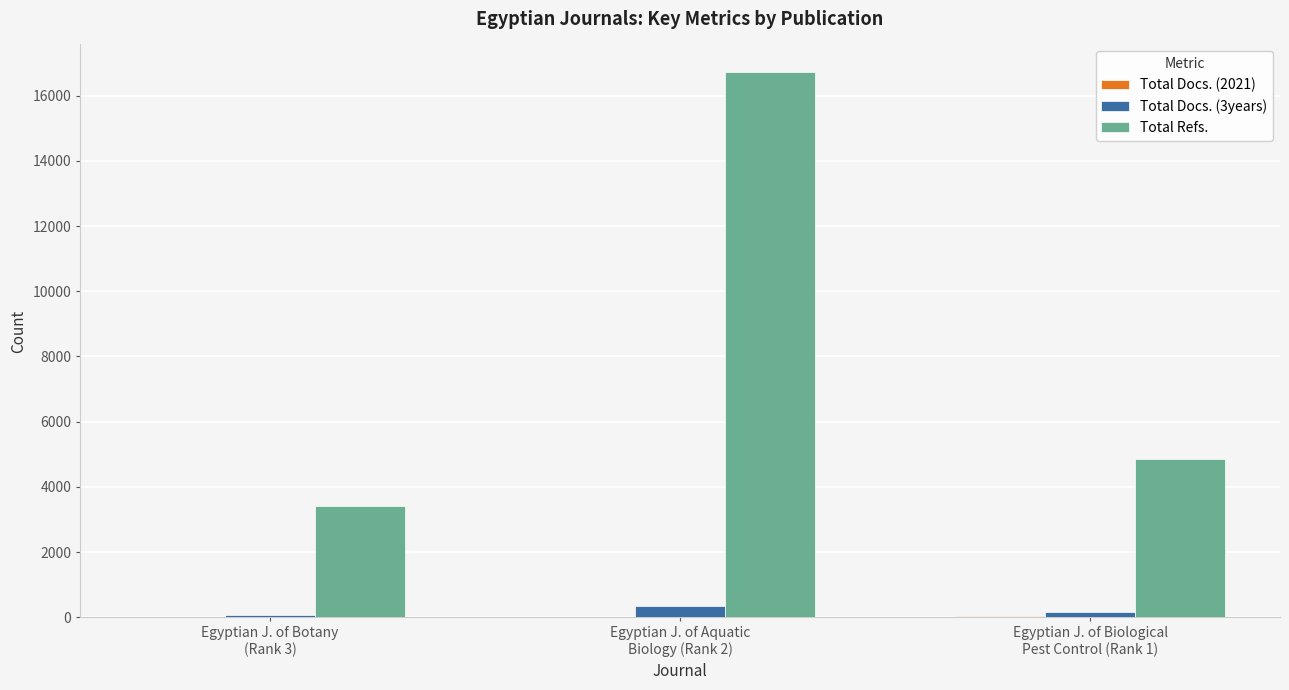

Count the number of categories in the chart.

3